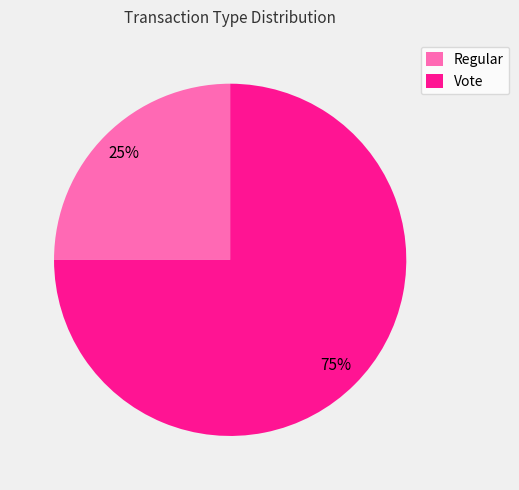

Which category has the biggest portion of the pie?

Vote